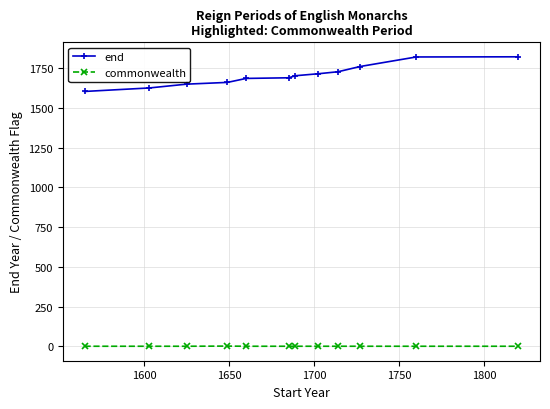

True or false: commonwealth and end intersect in this chart.

False